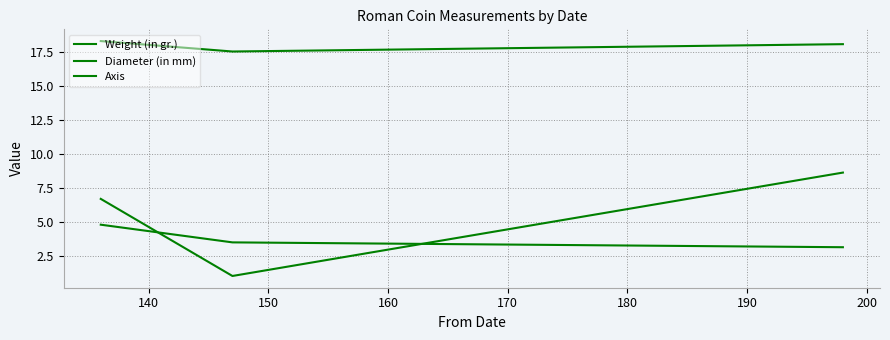

How many values in the Diameter (in mm) series are below 18?

1